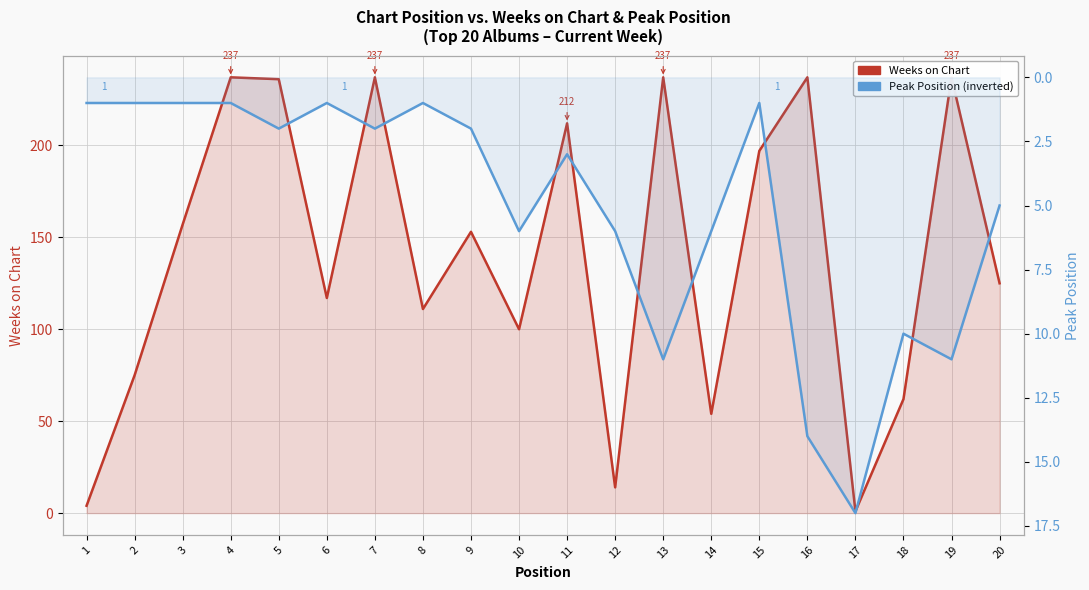

In Weeks on Chart, how many points are lower than both neighbors (excluding endpoints)?

6